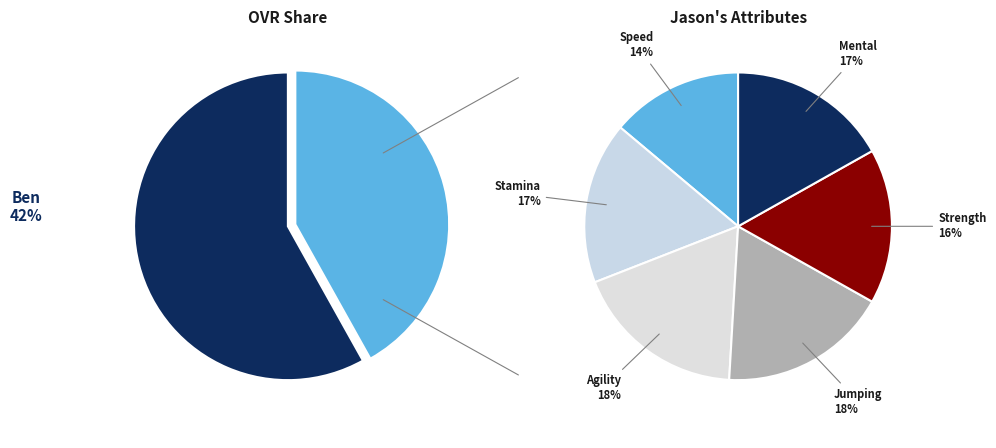

To the nearest percent, what is the combined percentage of Ben and Jason?

100%